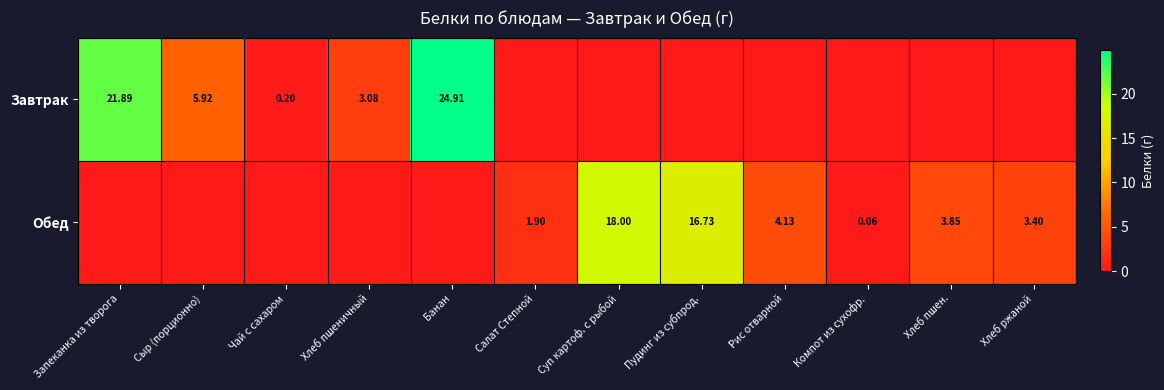

Is the value of Обед at Салат Степной greater than the value of Завтрак at Хлеб пшеничный?

No